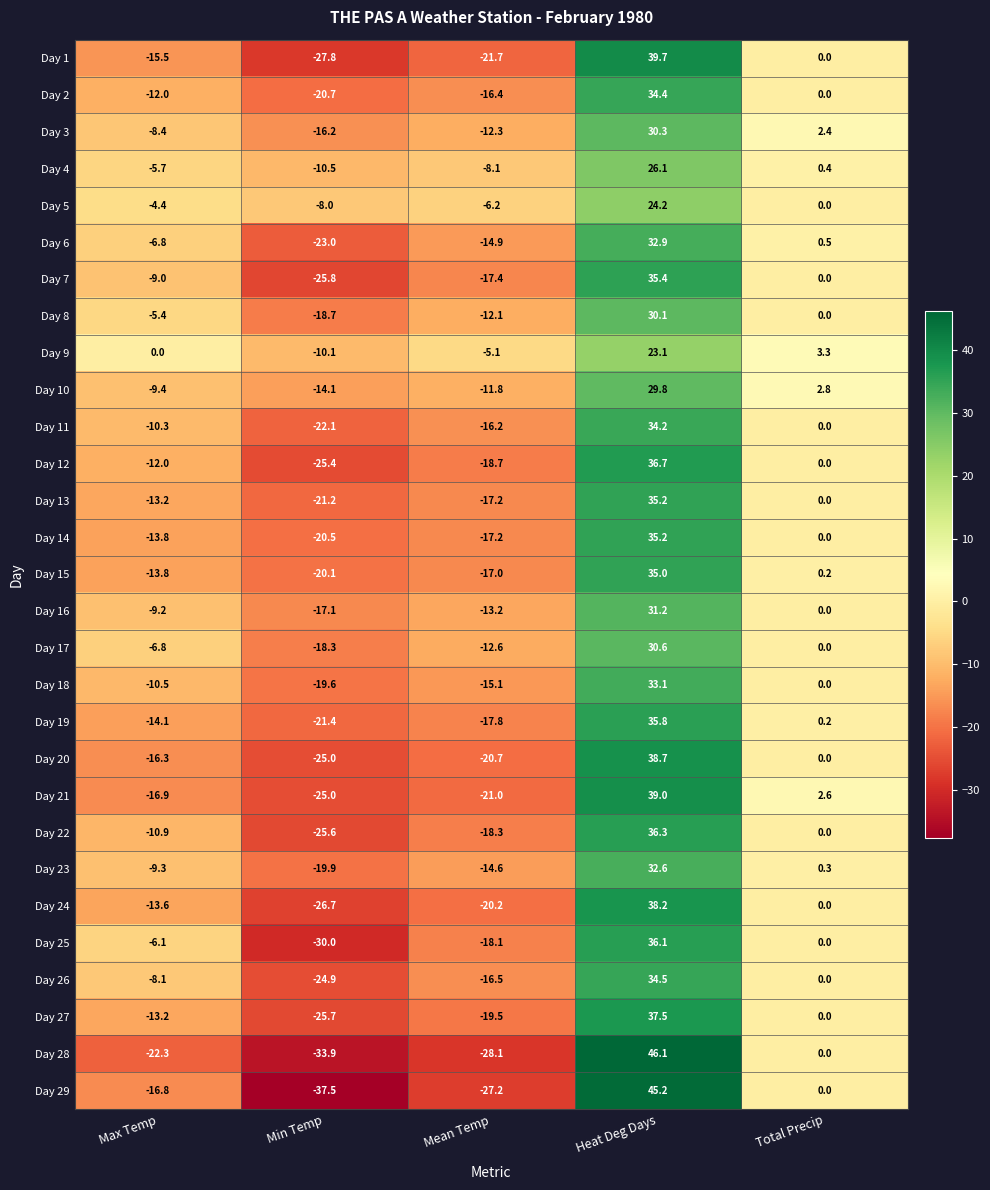

What is the difference between the second highest and second lowest values in the Day 23 series?

14.9